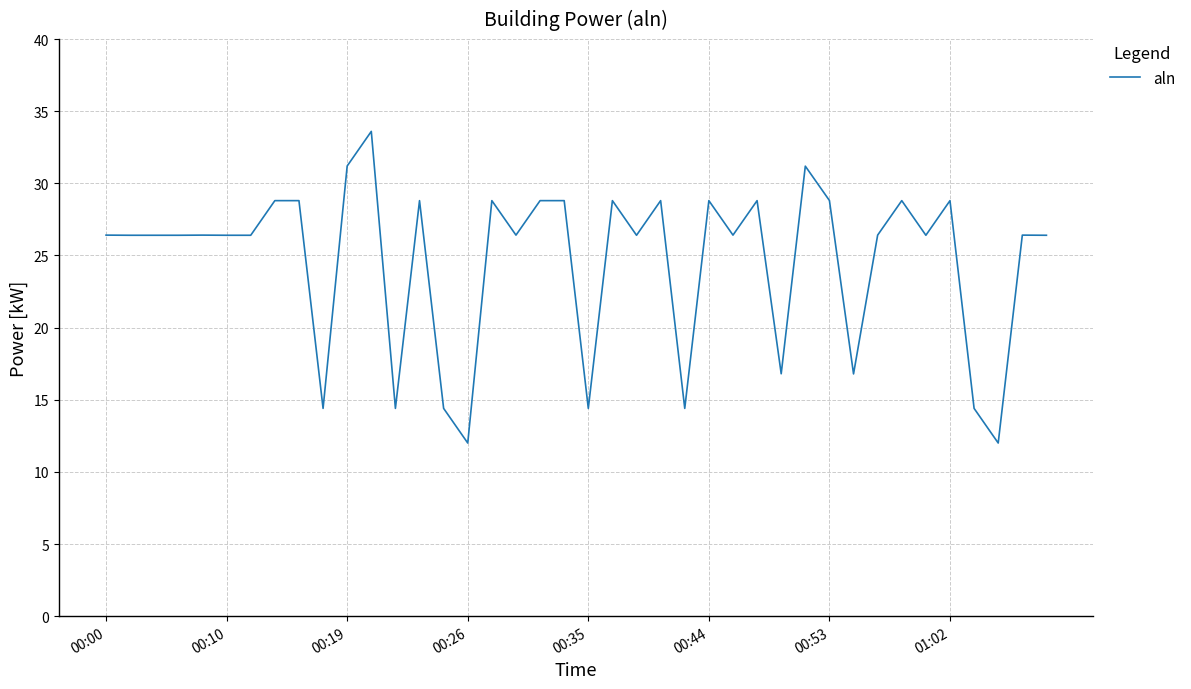

What is the greatest value displayed?

33.6